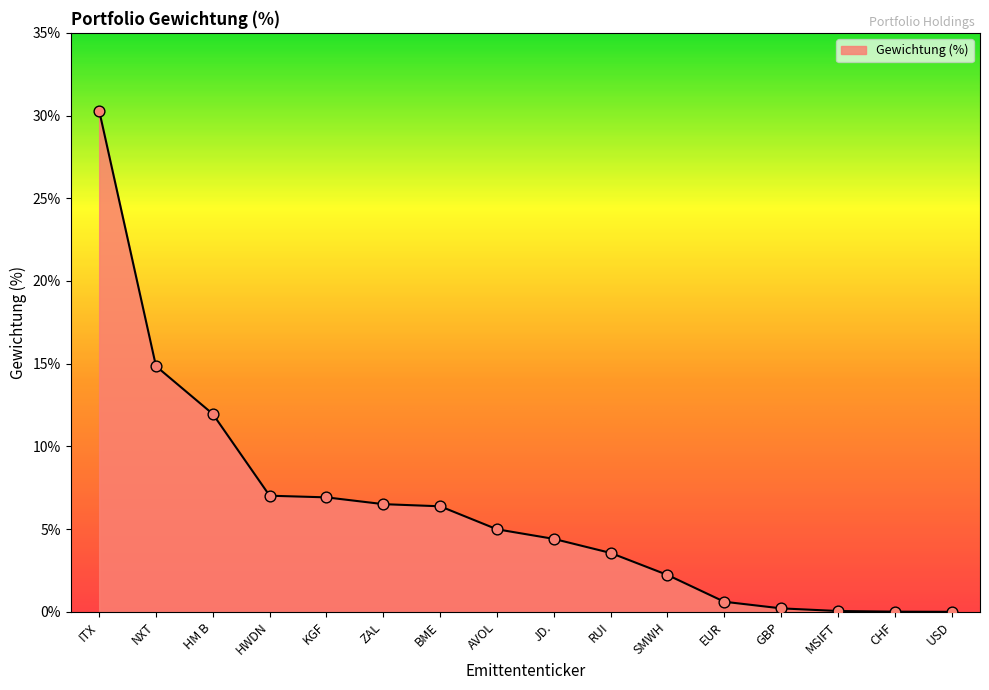

Between MSIFT and JD., which is larger?

JD.